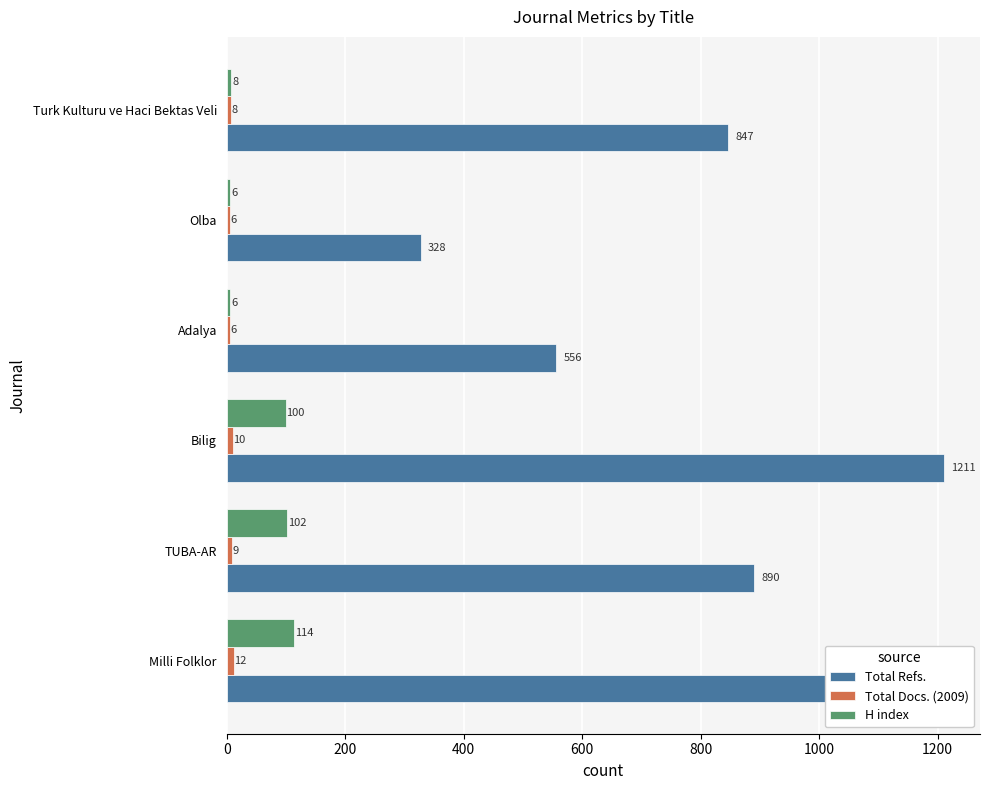

What is the spread (max minus min) of values at Turk Kulturu ve Haci Bektas Veli?

839